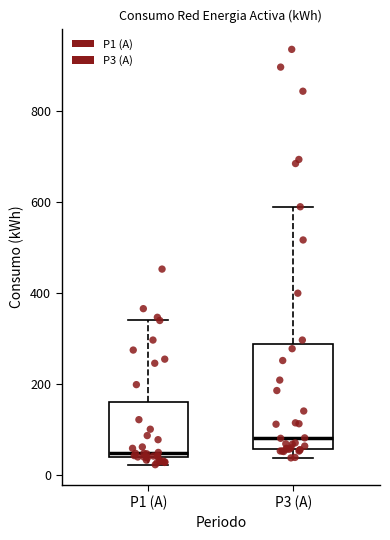

Reading left to right, read every box against the y-axis: the position of its median line, the range the box covers, and the ends of its whiskers. The values are not printed on the chart, so give them approximately, as read against the axis.

P1 (A): median 40 (just above the box's lower edge), box 40 to 160, whiskers 20 to 340
P3 (A): median 80, box 60 to 280, whiskers 40 to 580